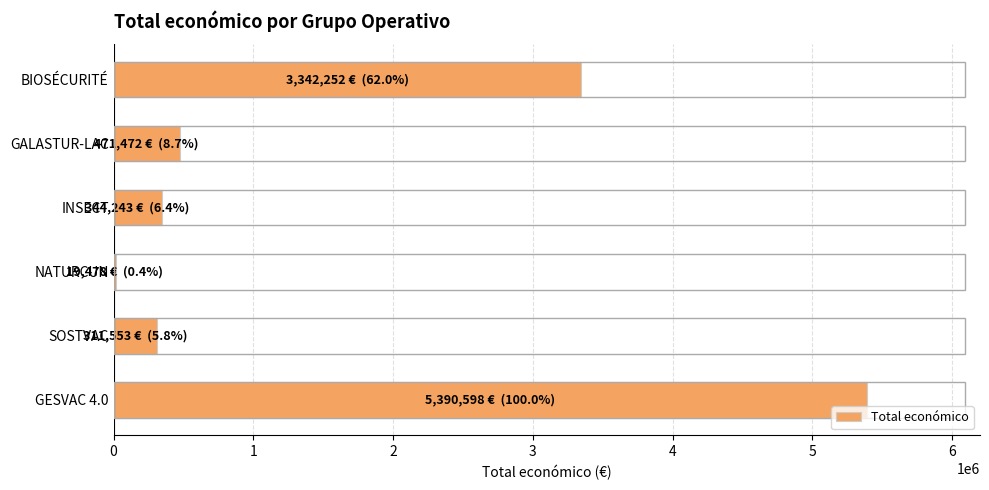

Reading bottom to top, what are all the values shown in this chart?

5390598	311553	19478	344243	471472	3342252